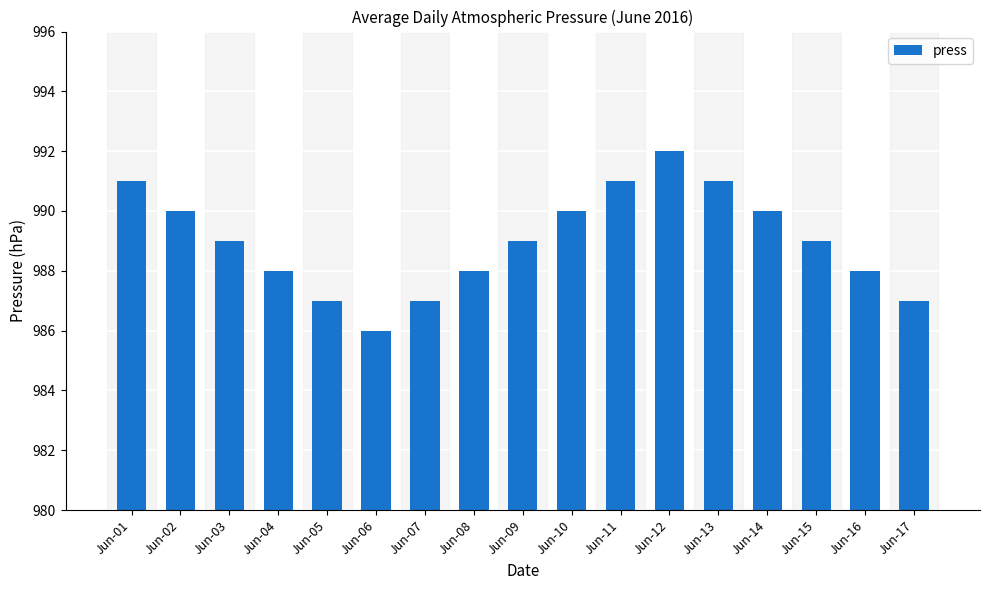

Reading left to right, list all the values displayed in this chart.

991	990	989	988	987	986	987	988	989	990	991	992	991	990	989	988	987